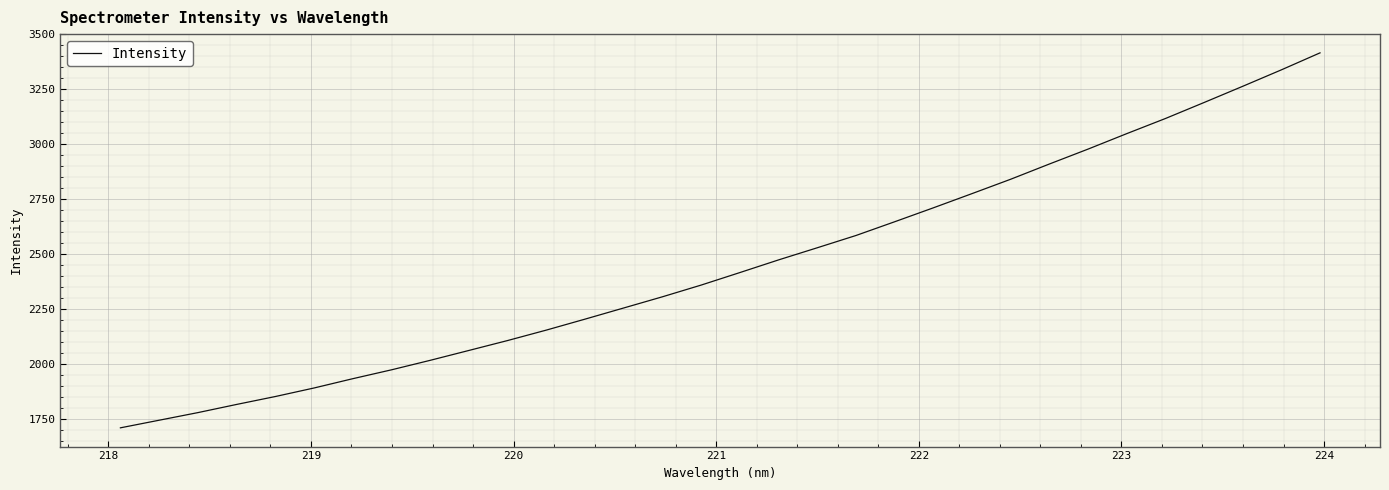

What is the difference between the maximum and minimum values?

1707.1